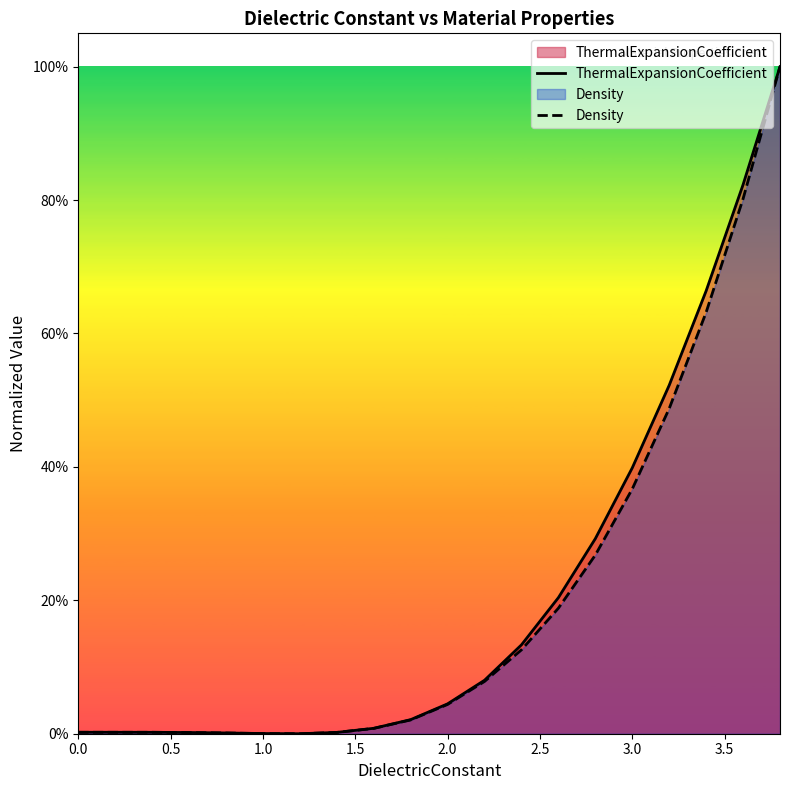

What is the difference between the second highest and second lowest values in the ThermalExpansionCoefficient series?

0.8